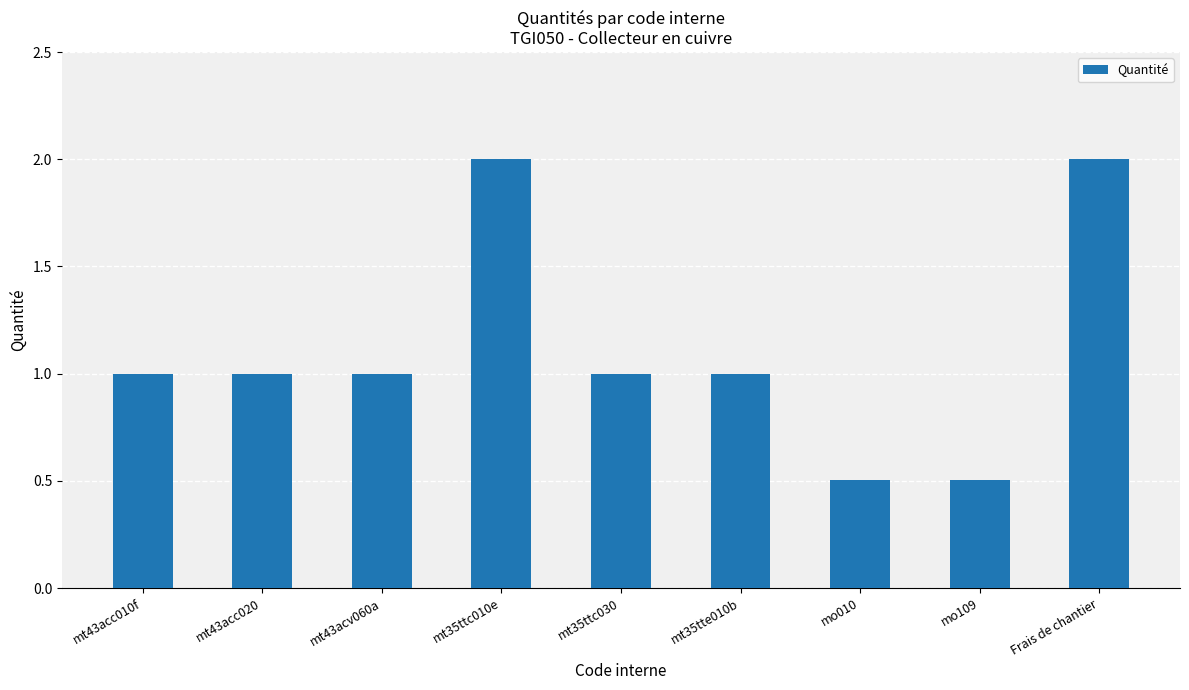

Is it true that the value at mo010 is 0.5?

True